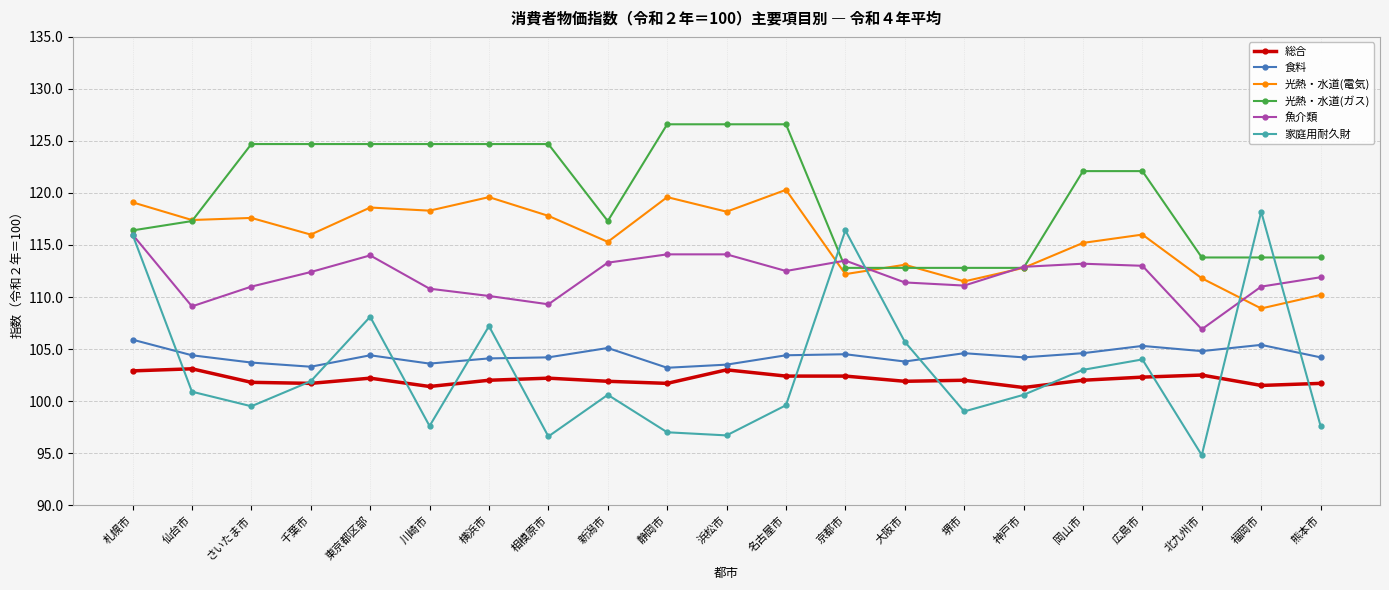

Which category has the lowest value across all series?

北九州市